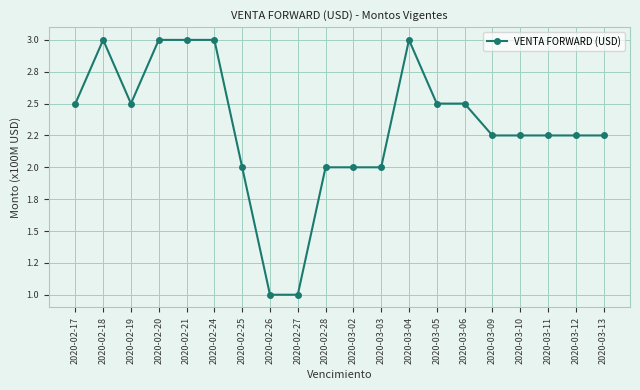

What position from the left is 2020-02-24?

6